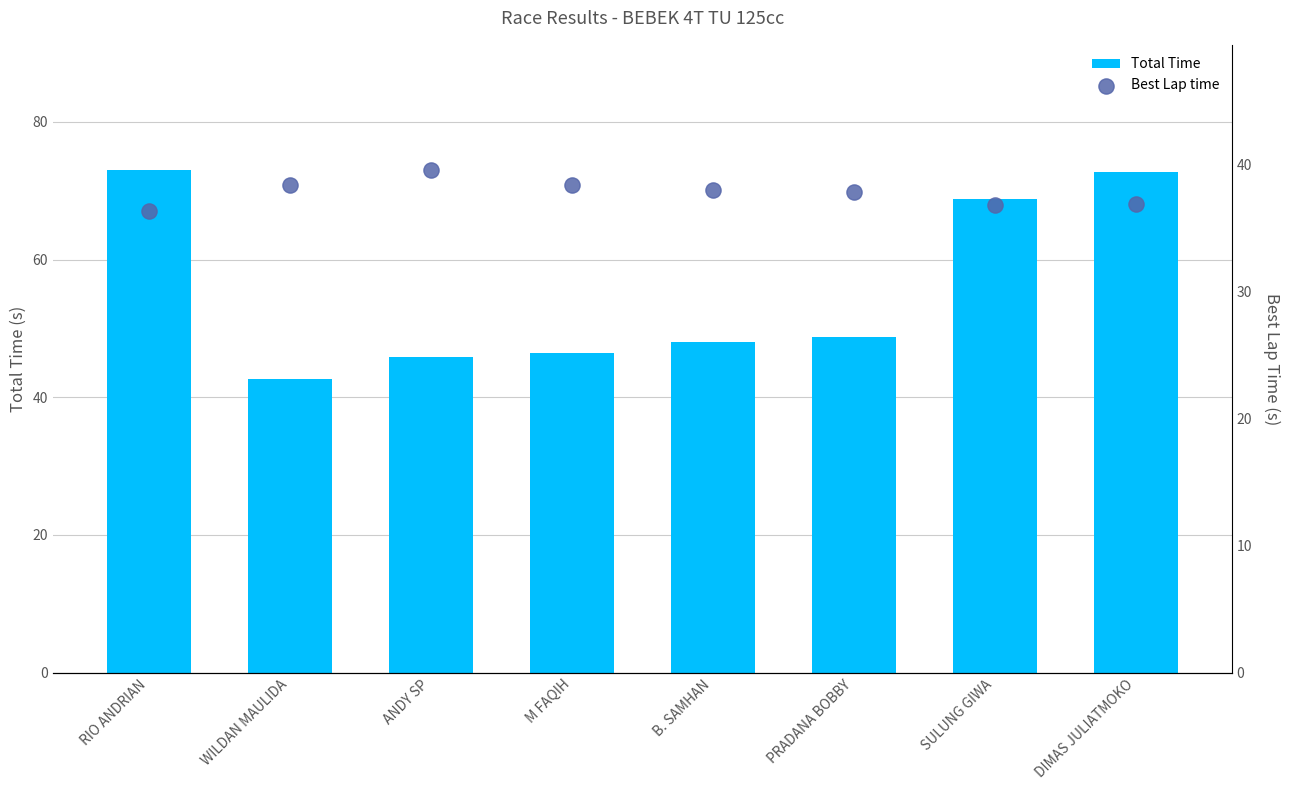

What is the total value across all series at DIMAS JULIATMOKO?

109.7